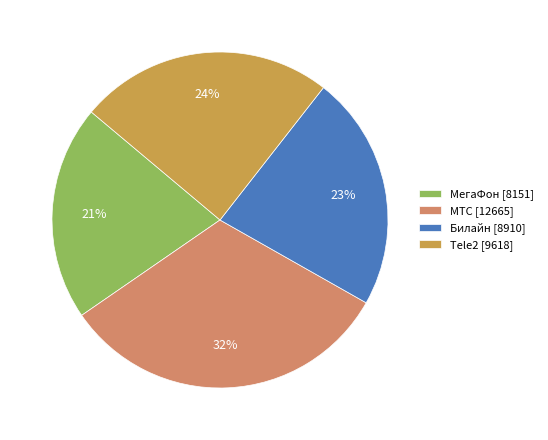

Is it true that МегаФон is 21% of the pie?

True